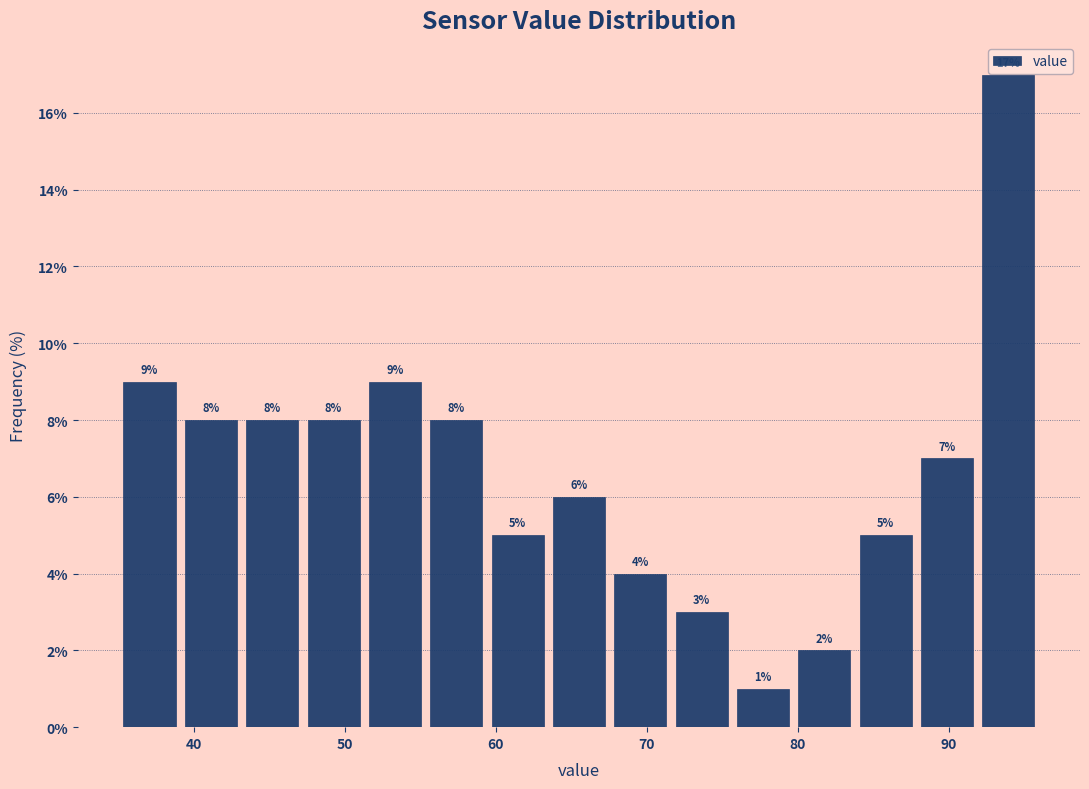

Over which range of the x-axis is the bar tallest?

92 to 96